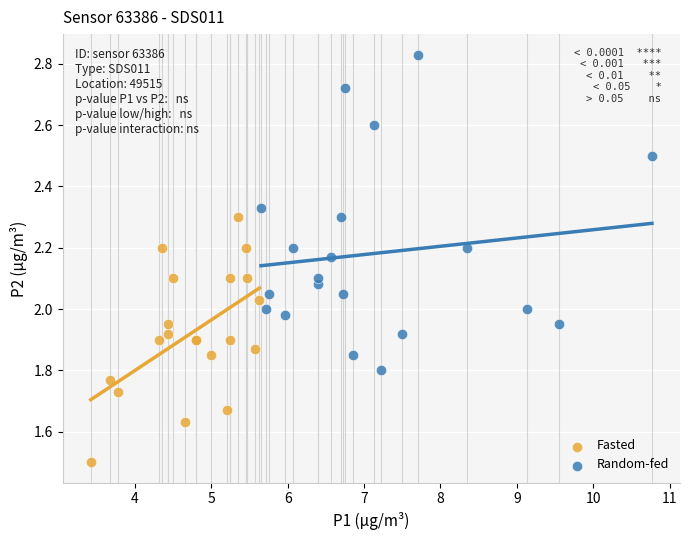

Which series contains the lowest Y value?

Fasted